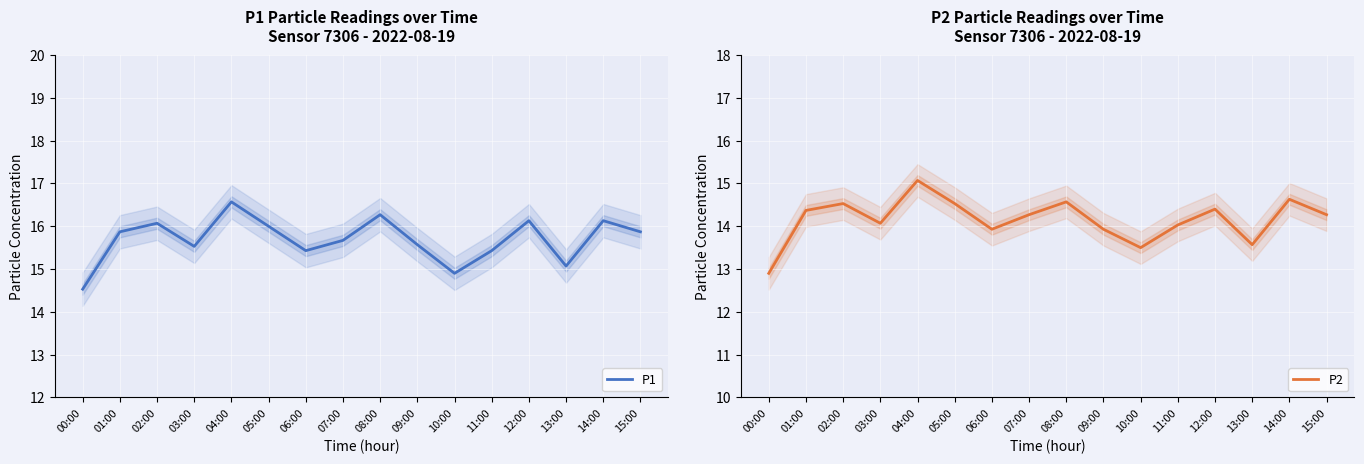

Which series has the largest total across all categories?

P1